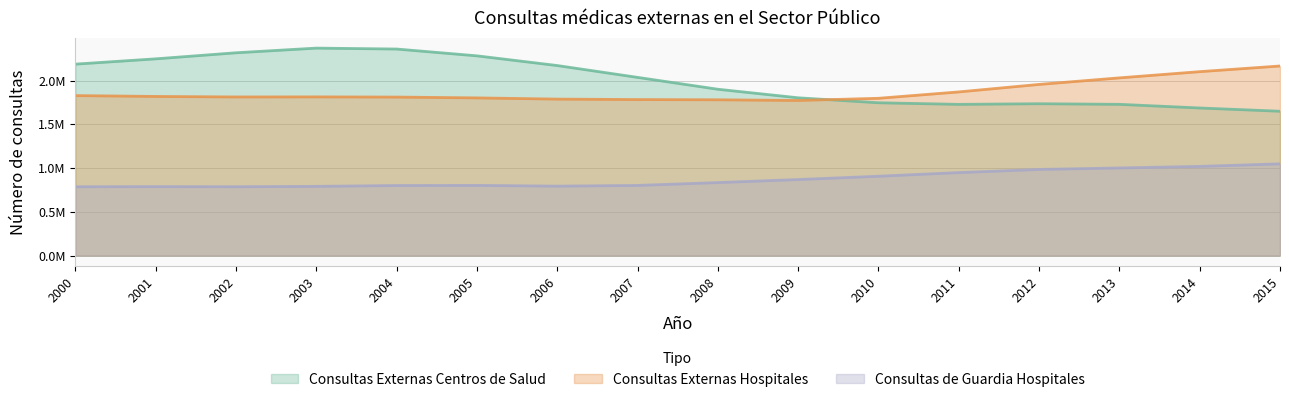

What is the minimum value shown in the chart?

786346.5